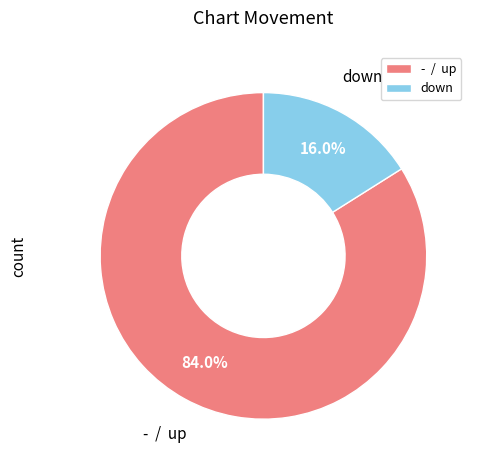

Rank the categories by value from lowest to highest.

down, - / up